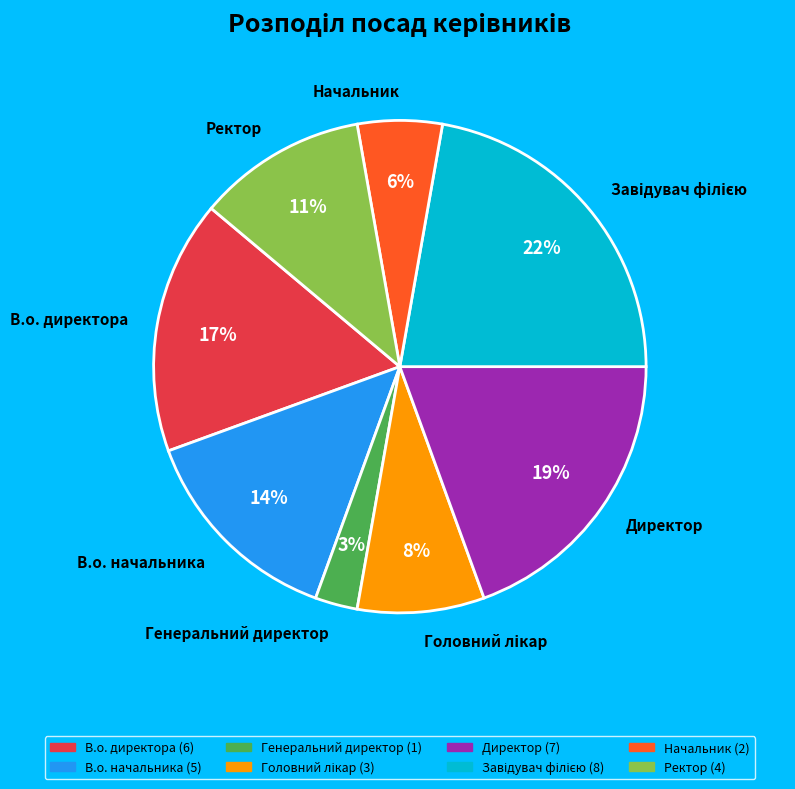

To the nearest percent, what percentage of the pie is В.о. директора?

17%